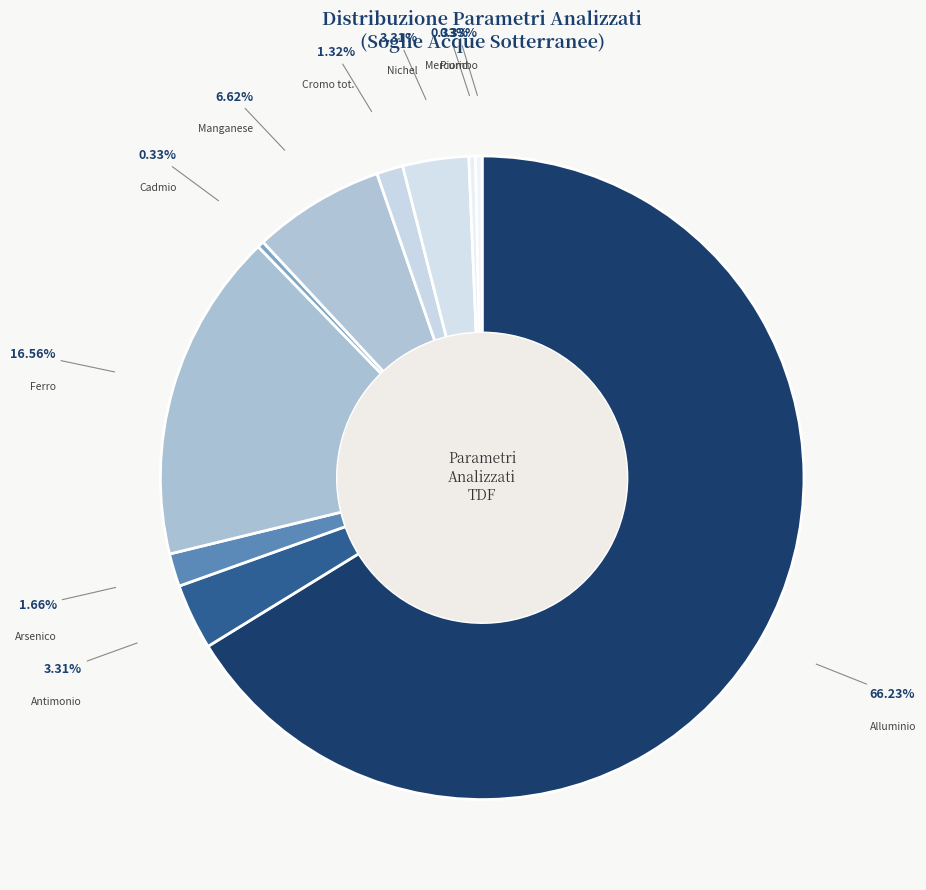

Is it true that Arsenico is 2% of the pie?

True